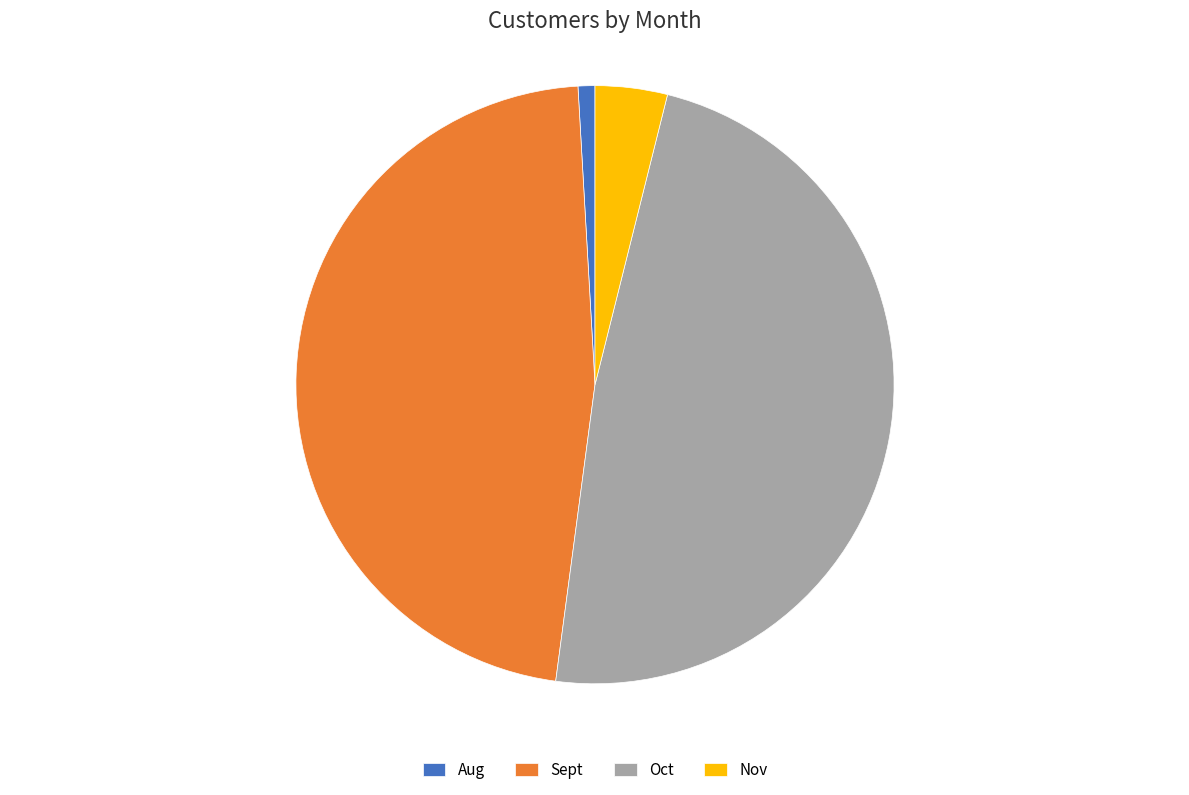

Do Oct and Nov together represent more than half of the pie?

Yes